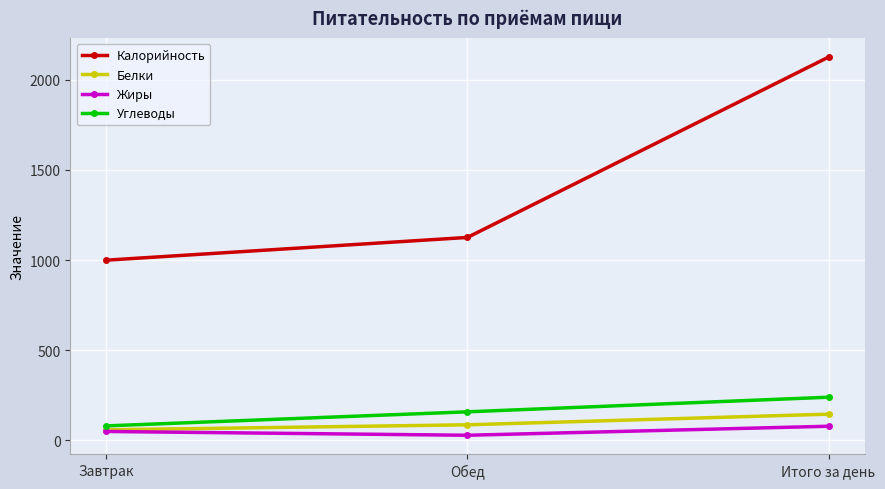

Reading left to right, what are all the values shown in this chart?

Калорийность: Завтрак=1000	Обед=1126	Итого за день=2126
Белки: Завтрак=59	Обед=87	Итого за день=146
Жиры: Завтрак=50	Обед=29	Итого за день=79
Углеводы: Завтрак=81	Обед=159	Итого за день=240